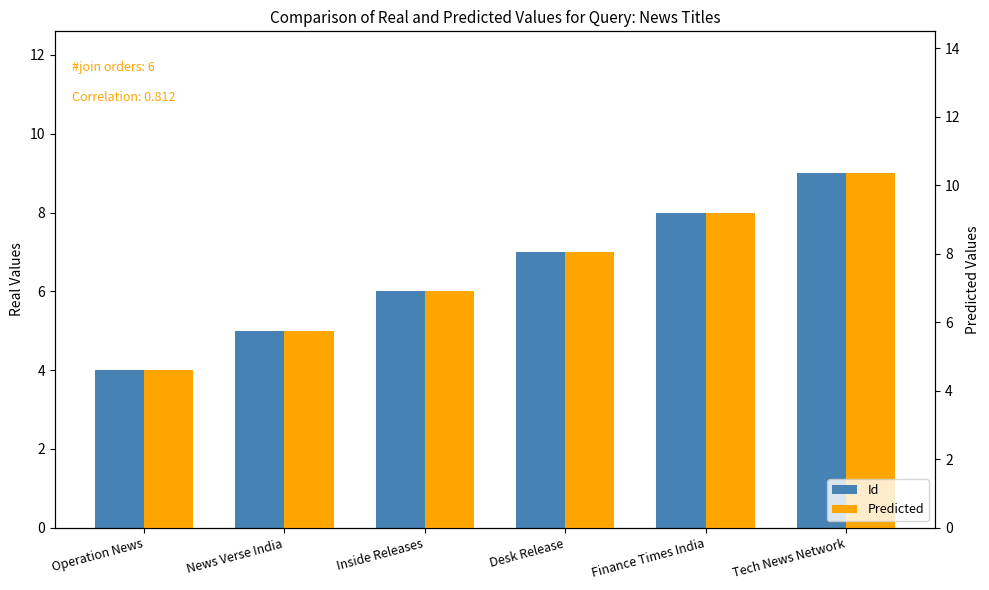

Reading left to right, transcribe all the data shown in this chart.

Id: 4.0	5.0	6.0	7.0	8.0	9.0
Predicted: 4.6	5.8	6.9	8.0	9.2	10.3